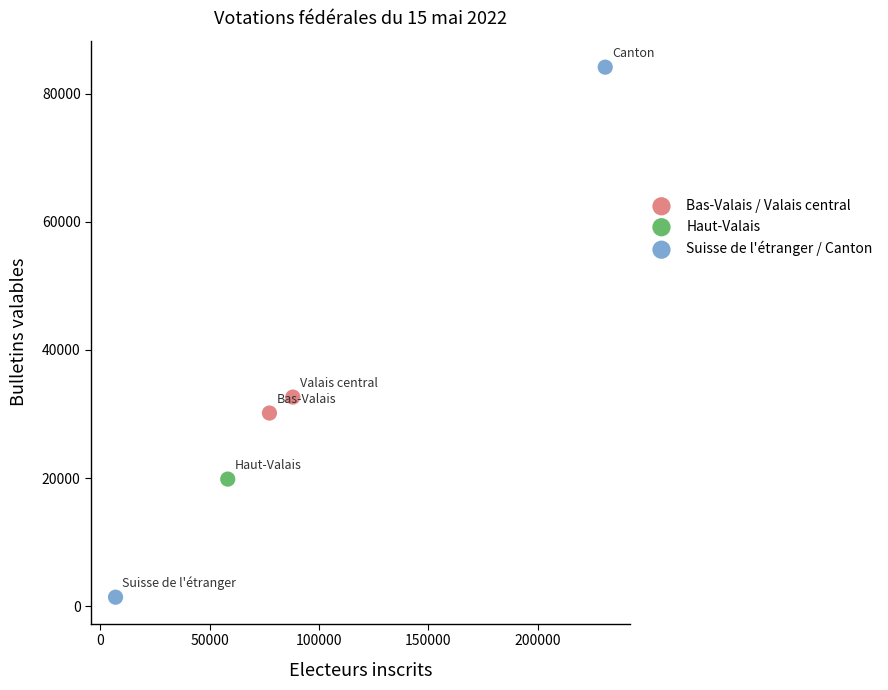

What are all the series names shown in the legend?

Bas-Valais / Valais central, Haut-Valais, Suisse de l'étranger / Canton